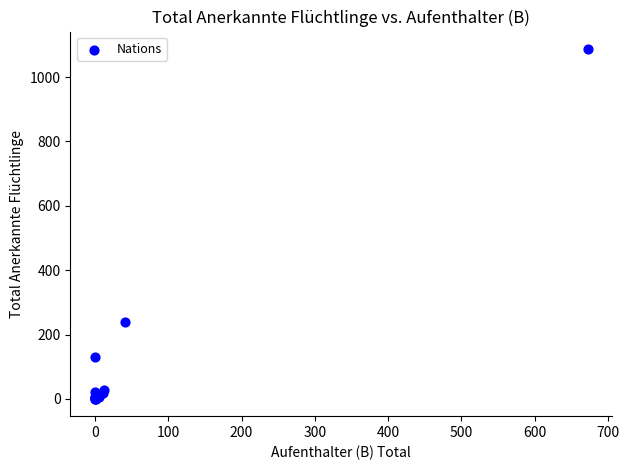

What Y value in the scatter plot is closest to 544?

240